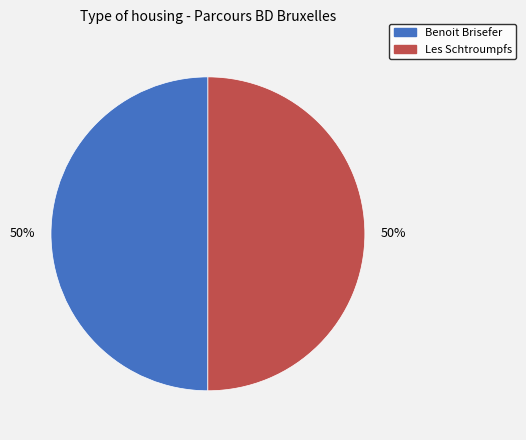

Combined, do Les Schtroumpfs and Benoit Brisefer account for over 50%?

Yes